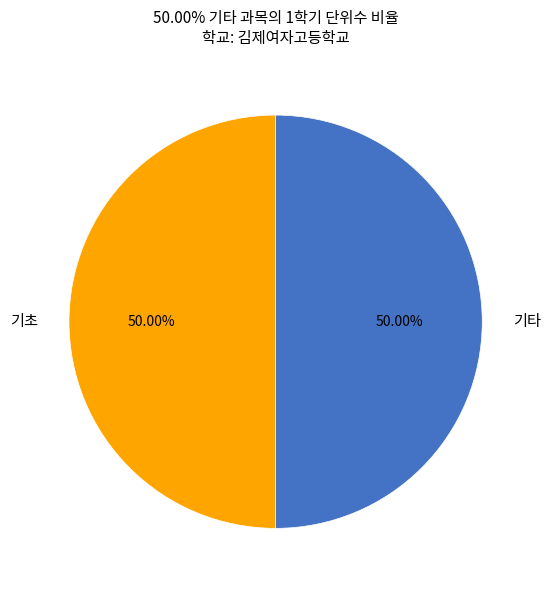

Is the sum of 기타 and 기초 greater than half?

Yes